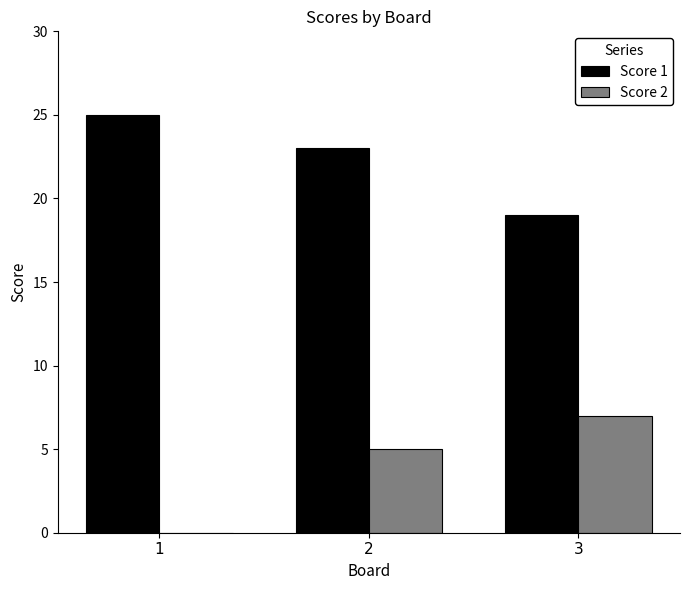

Reading left to right, list all the values displayed in this chart.

Score 1: 25	23	19
Score 2: 0	5	7